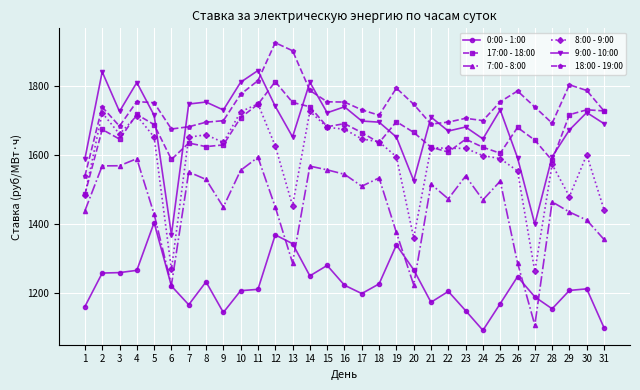

Which series changed the most between 15 and 28?

9:00 - 10:00